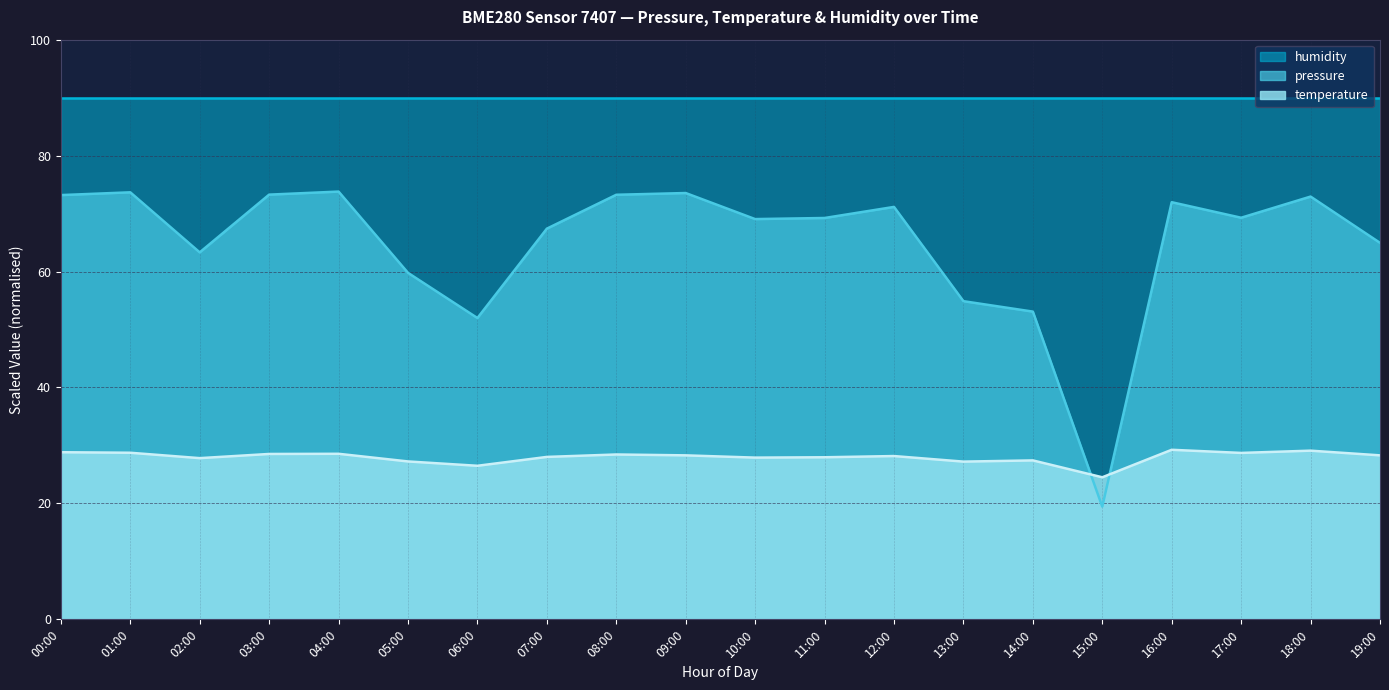

How many lines are shown in the chart?

3